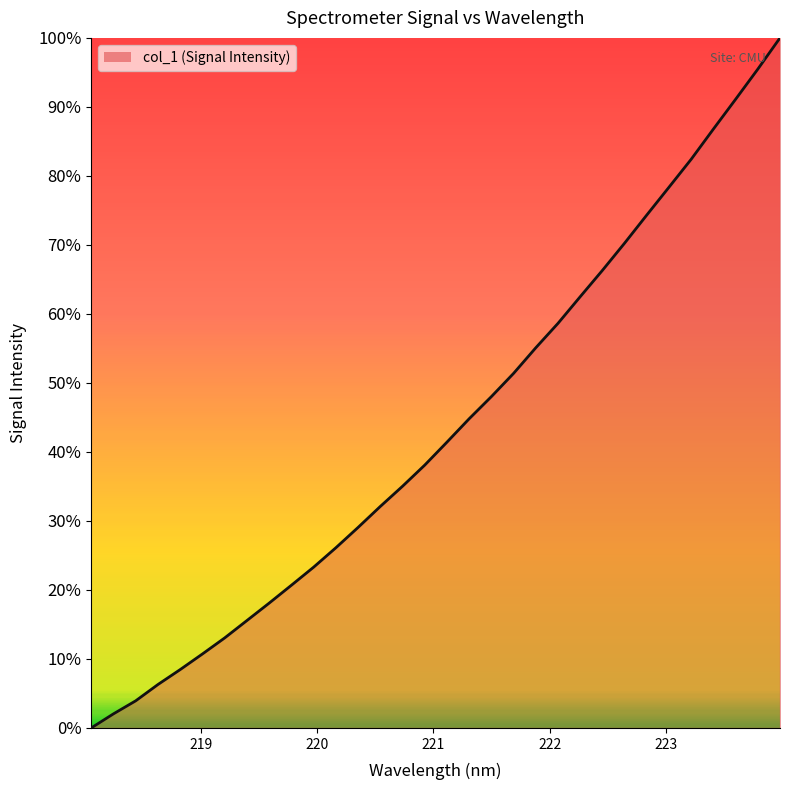

What is the greatest value displayed?

100.0